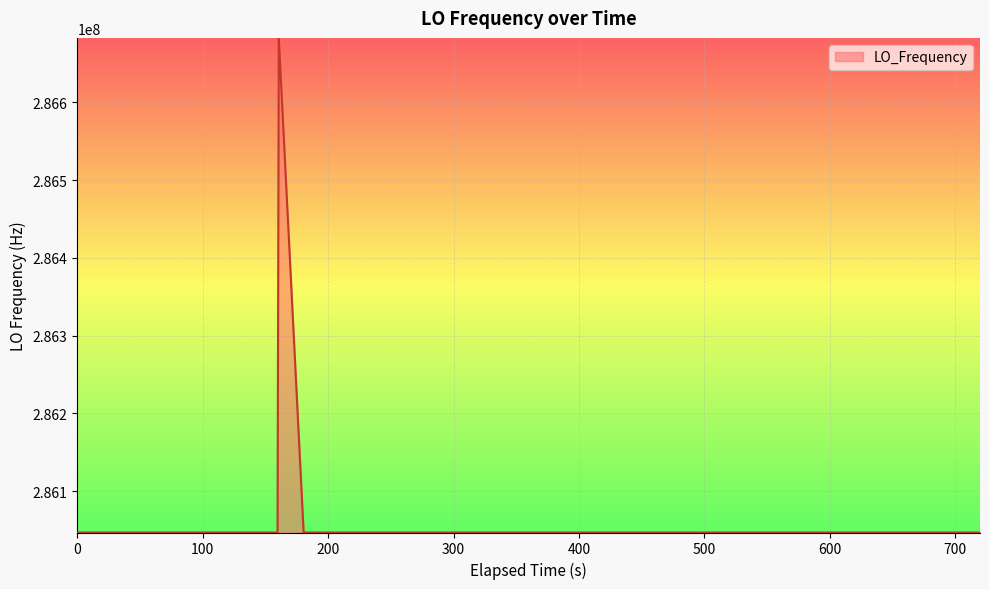

What is the minimum value shown in the chart?

286046995.4